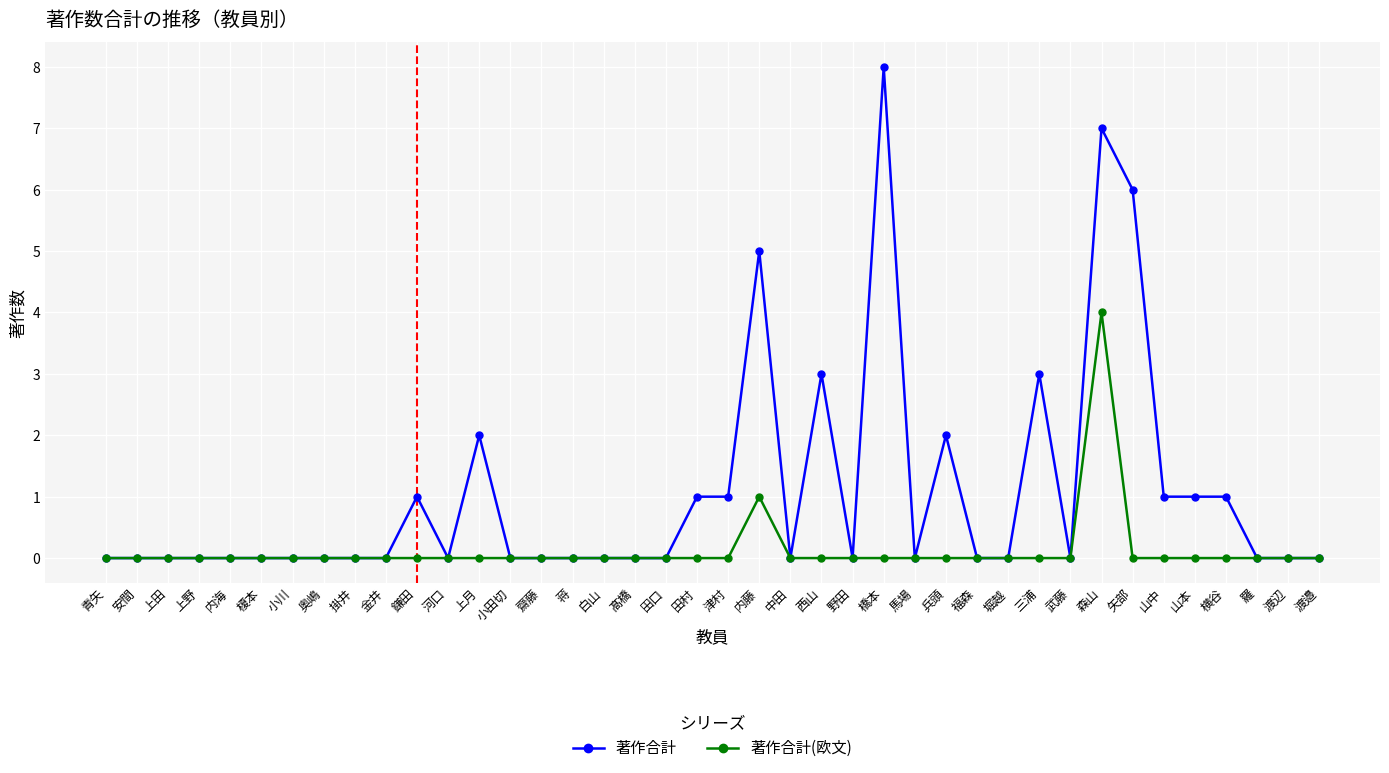

What is the difference between the maximum and minimum values in the 著作合計 series?

8